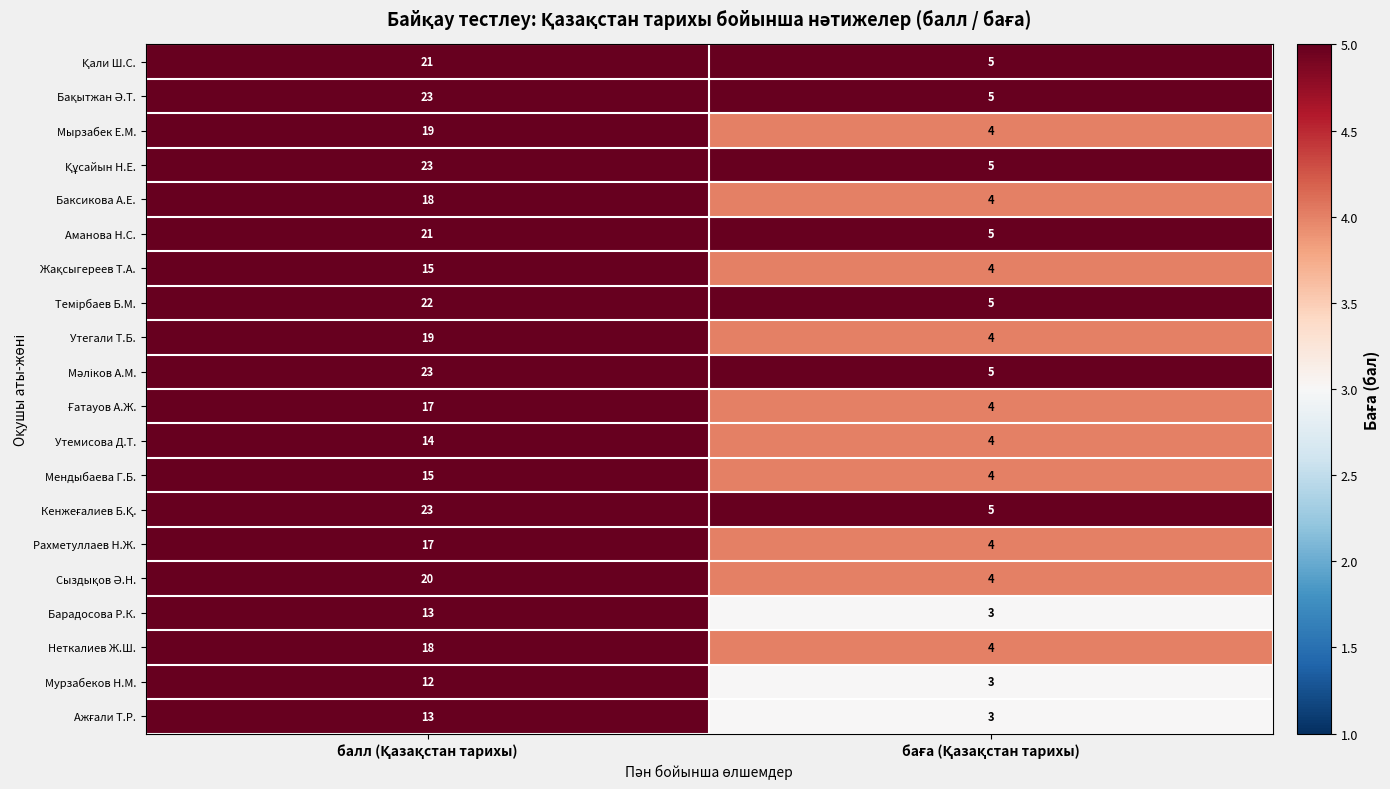

What is the maximum value for Аманова Н.С.?

21